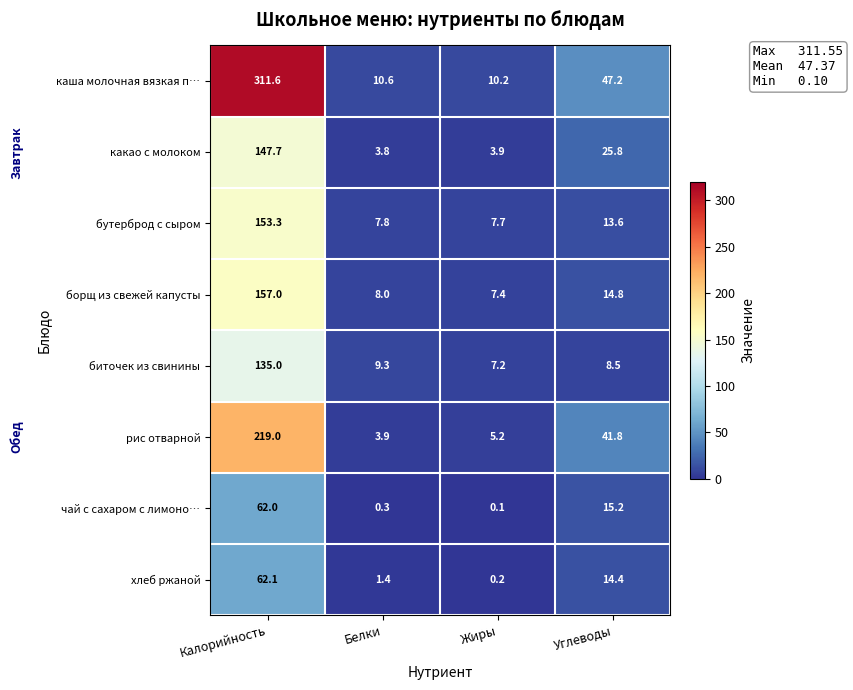

At which label does биточек из свинины first exceed 9?

Калорийность